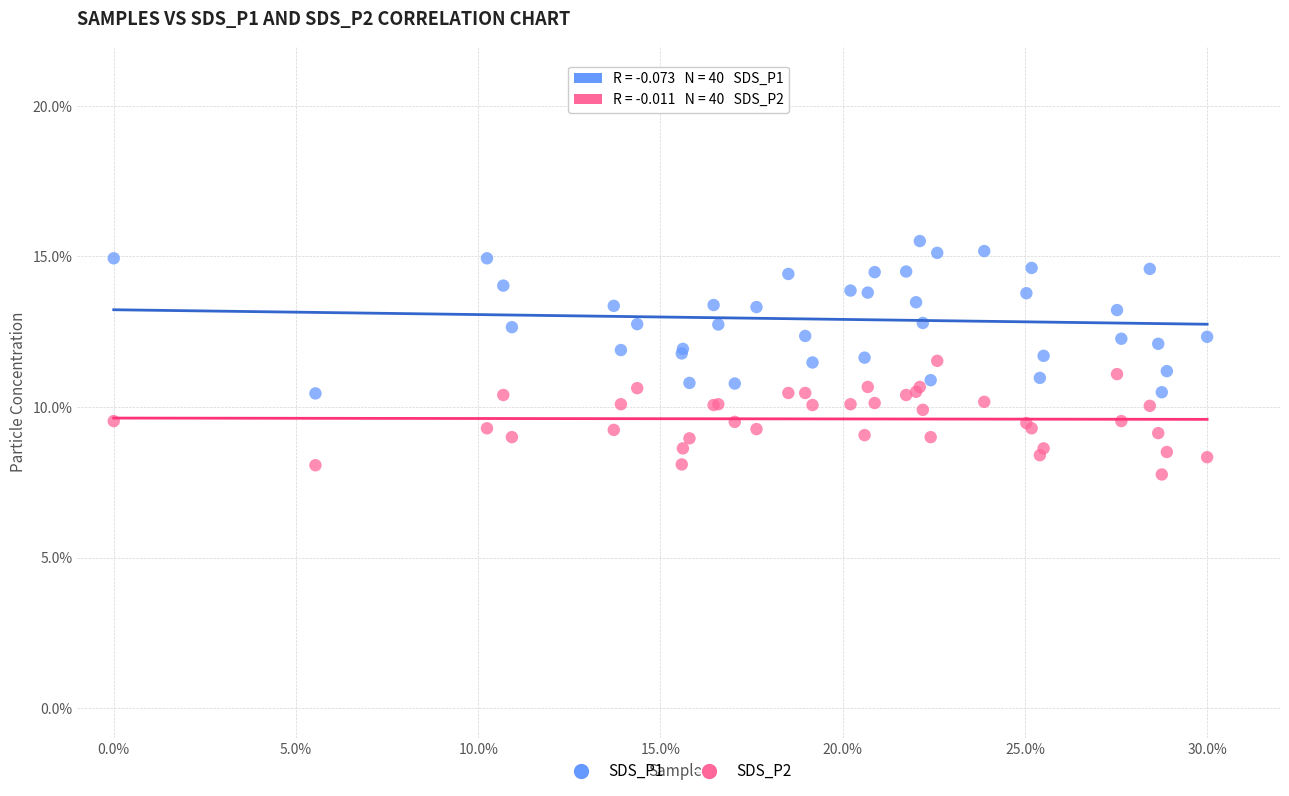

What are all the series names shown in the legend?

SDS_P1, SDS_P2